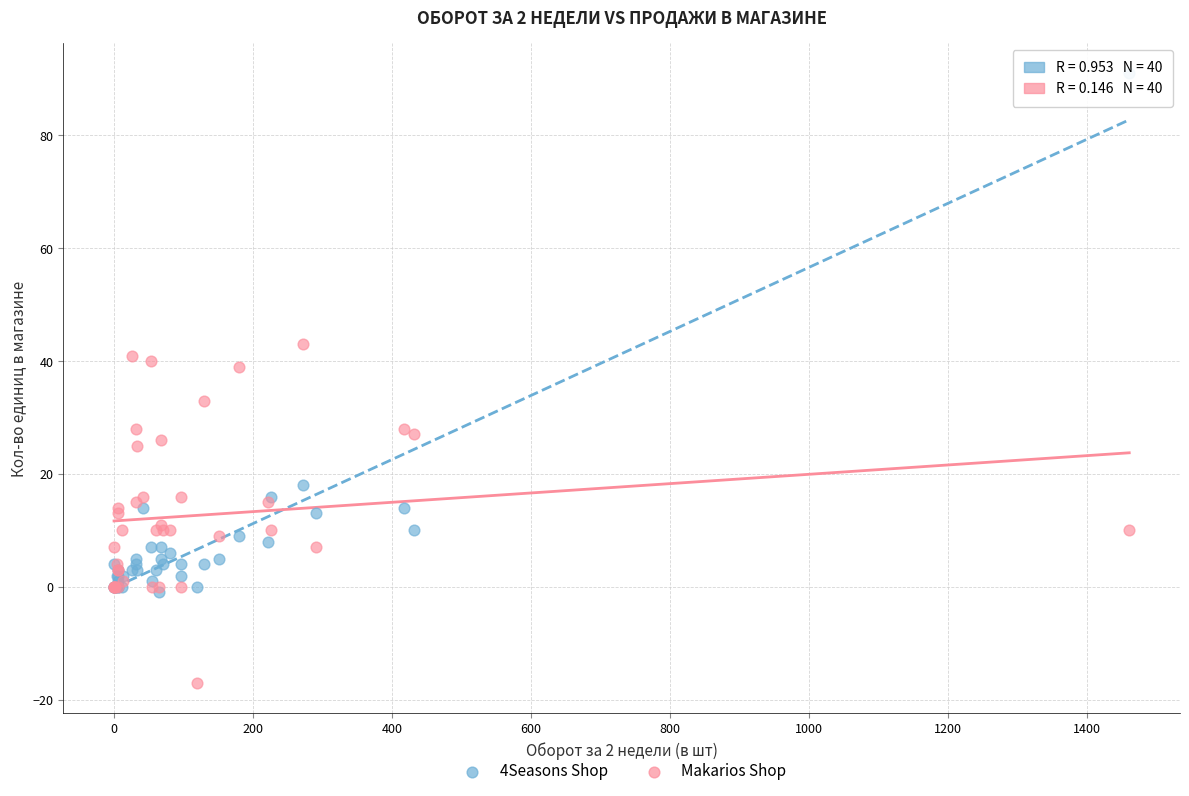

Which series contains the highest Y value?

4Seasons Shop